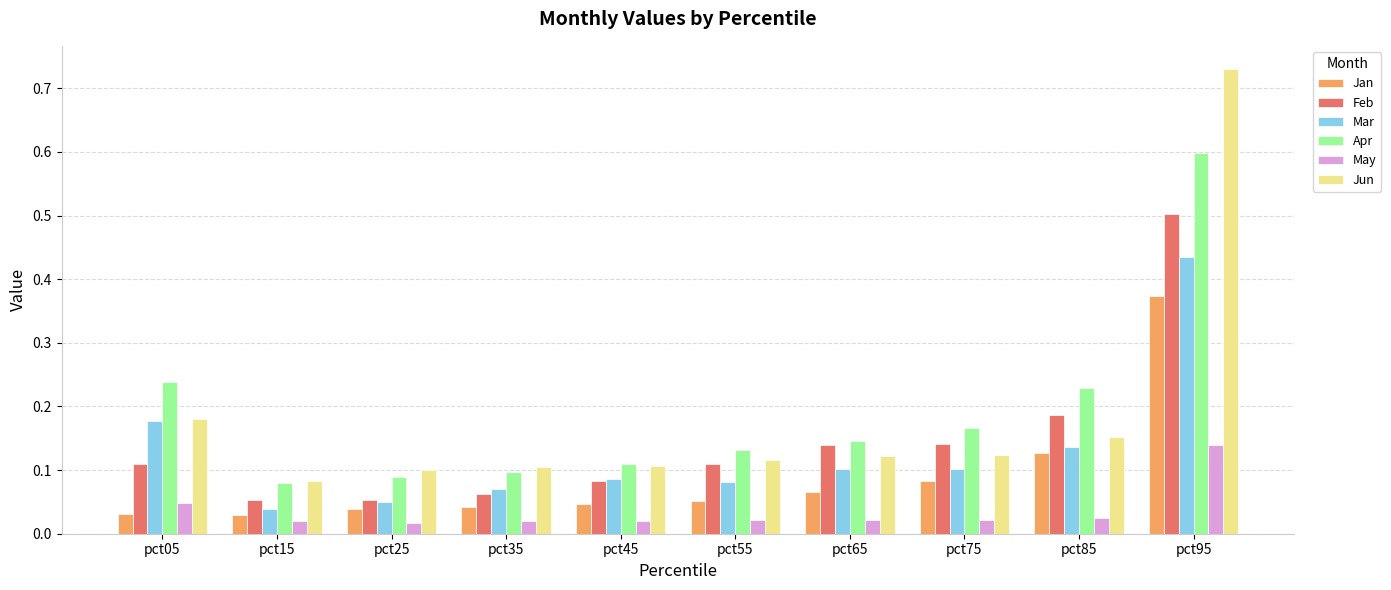

How many data points does each series have?

10